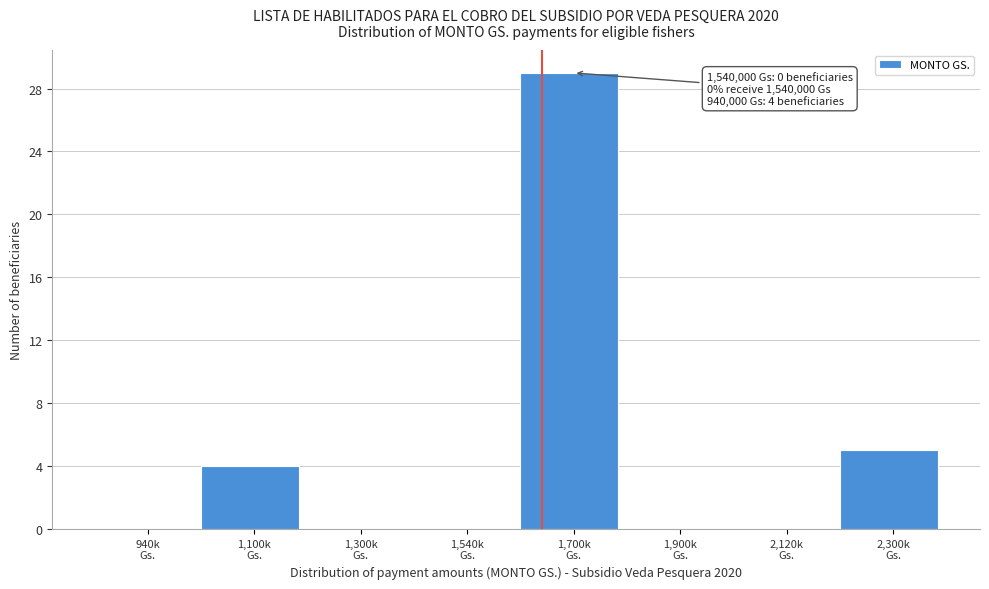

What is the sum of all values?

38